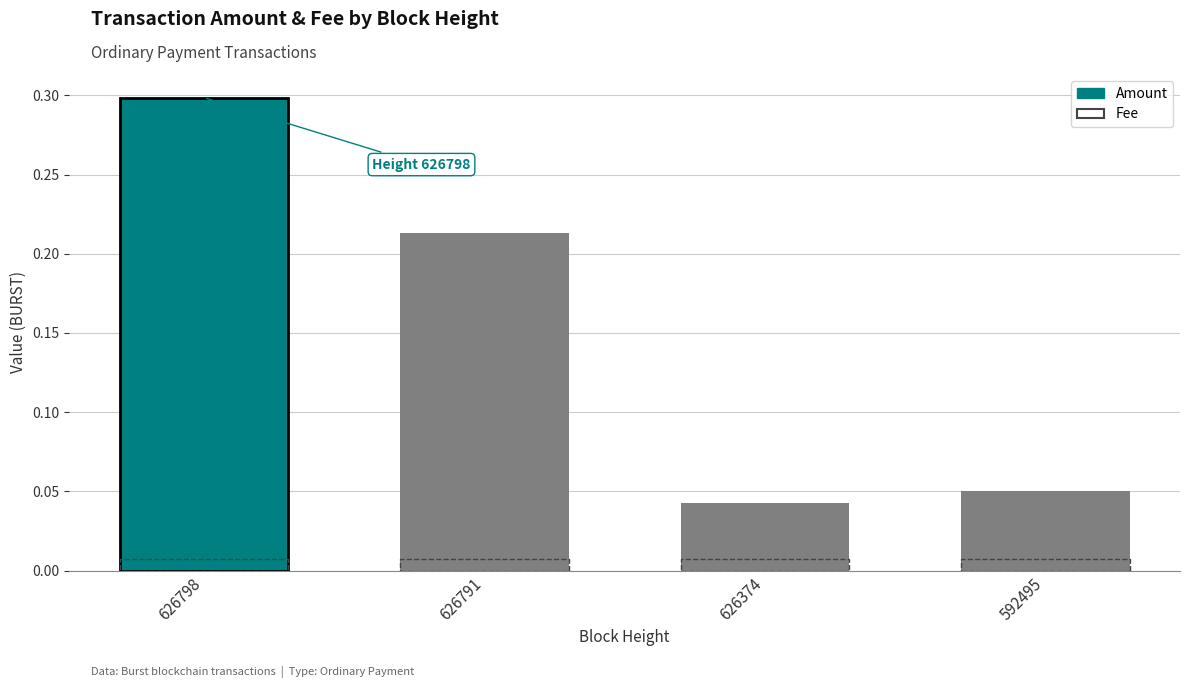

What is the maximum value for Amount?

0.3